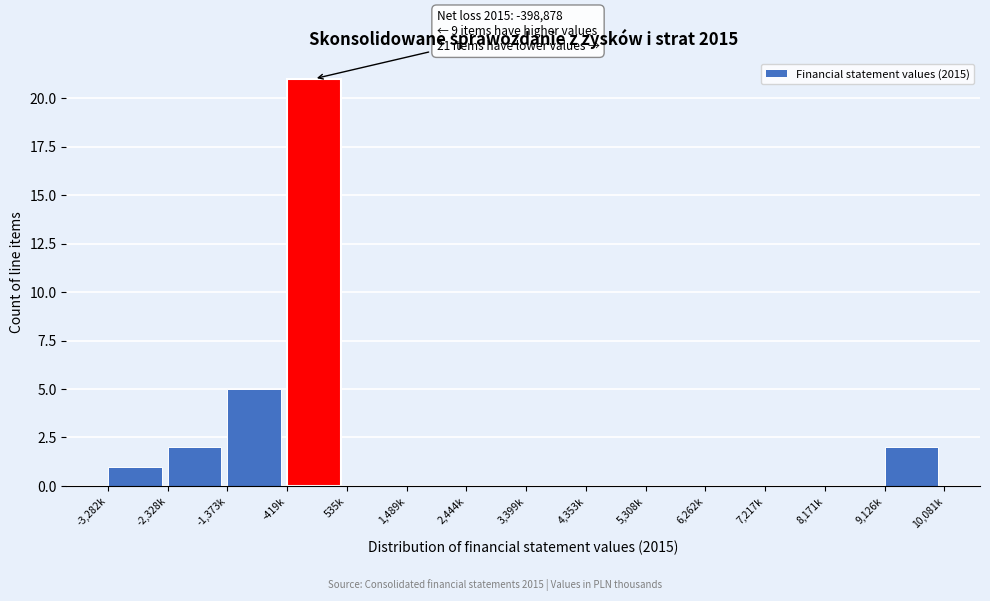

Reading right to left, what are all the values shown in this chart?

9,126k=2	8,171k=0	7,217k=0	6,262k=0	5,308k=0	4,353k=0	3,399k=0	2,444k=0	1,489k=0	535k=0	-419k=21	-1,373k=5	-2,328k=2	-3,282k=1